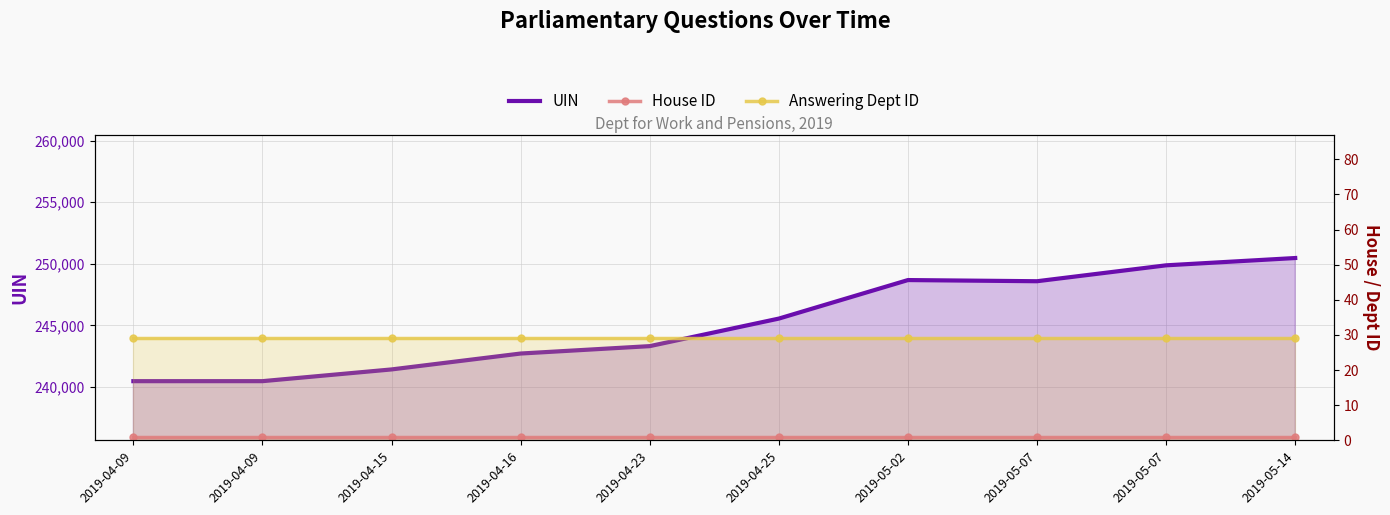

What is the total value across all series at 2019-04-16?

242747